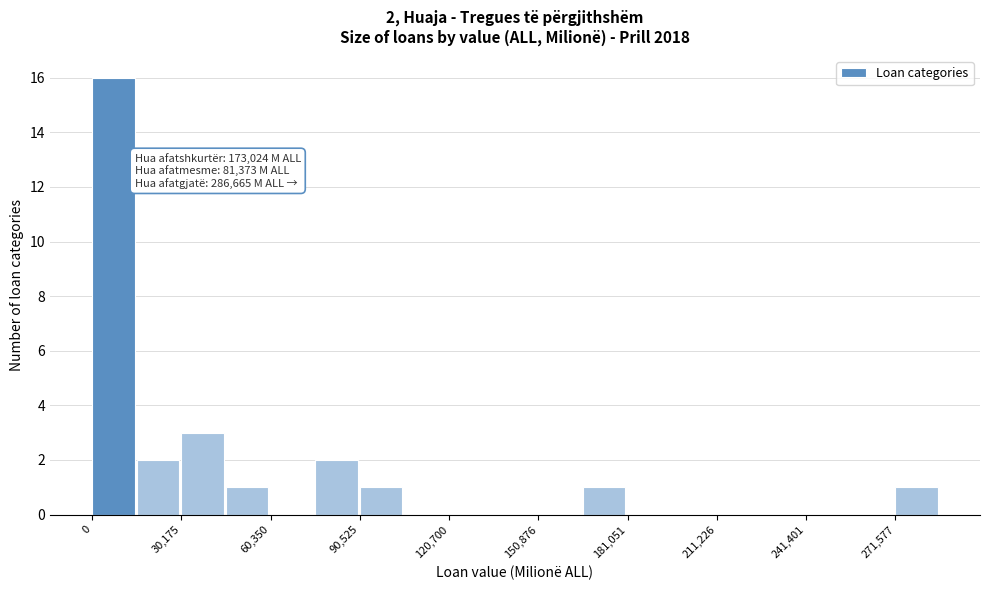

Around what value on the x-axis is the tallest bar? Give the approximate position of its centre, as read against the axis.

5000